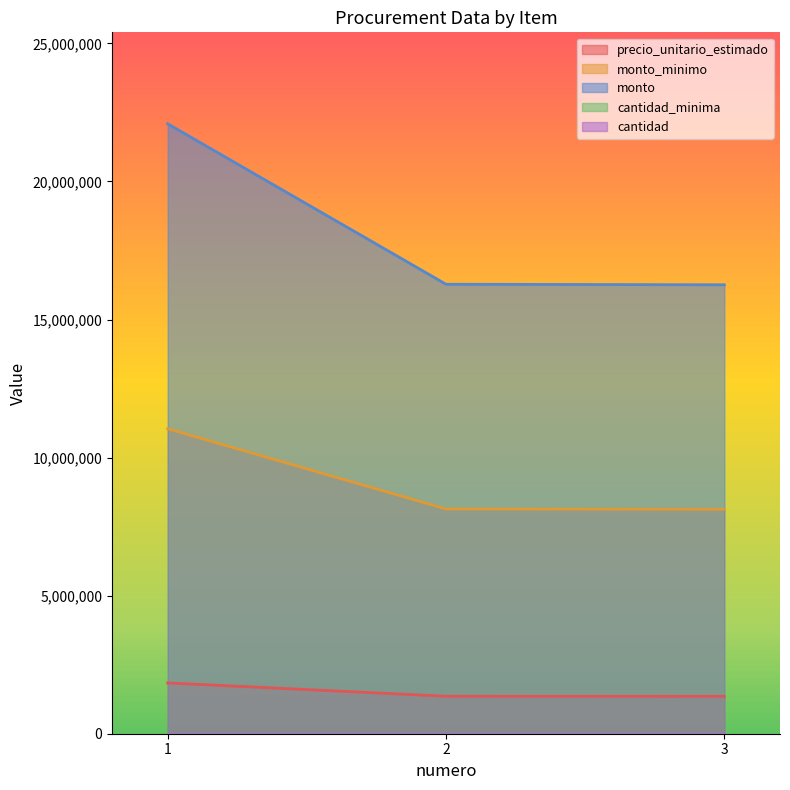

What is the total value across all series at 2?

25773936